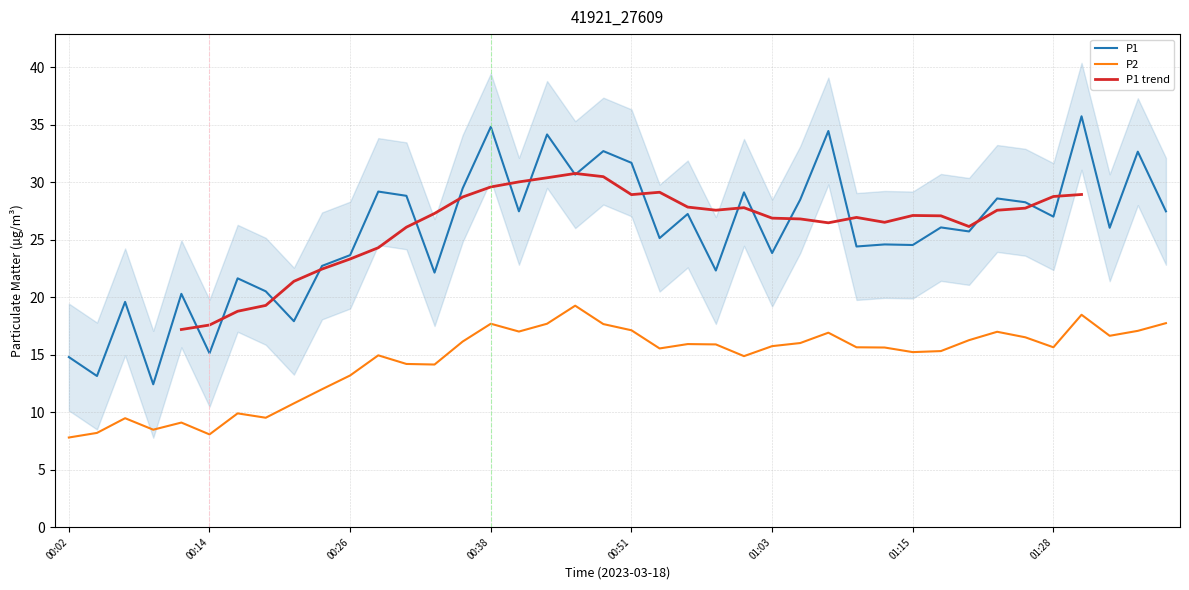

What is the difference between the second highest and second lowest values in the P2 series?

10.4